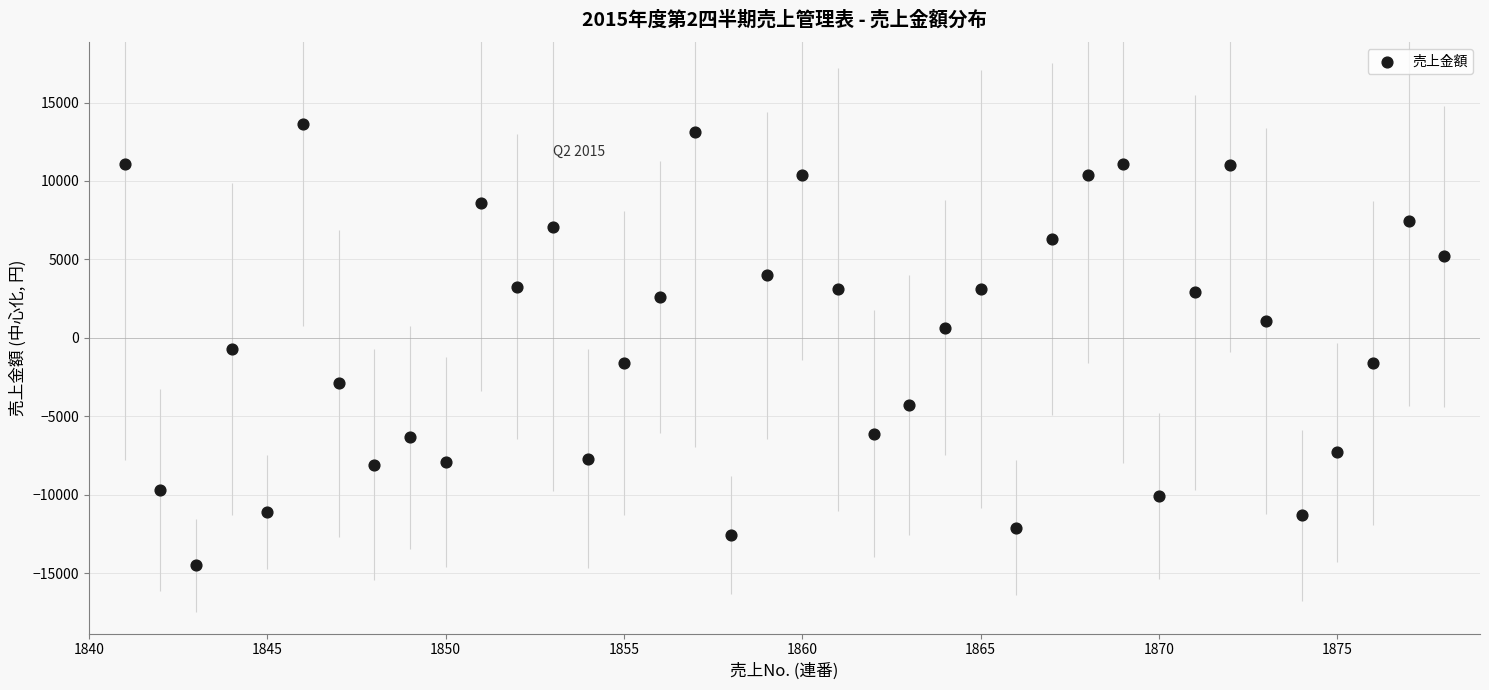

What is the range of Y values (max minus min)?

28150.0